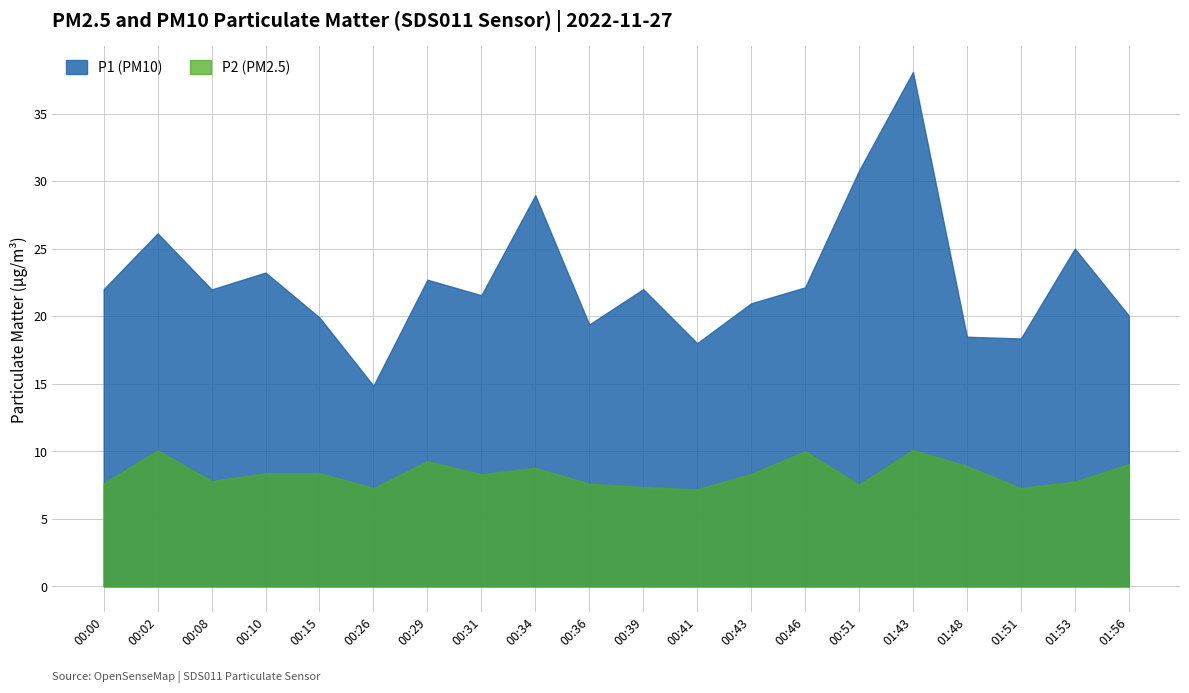

Which series has the largest total across all categories?

P1 (PM10)